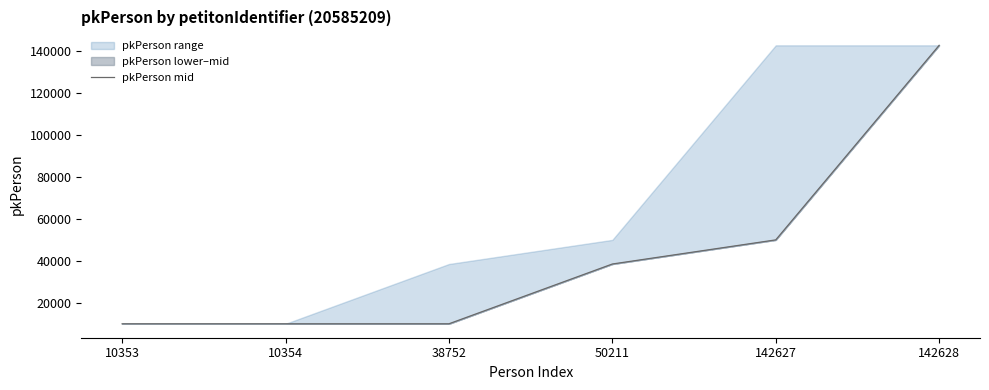

How many lines are shown in the chart?

1